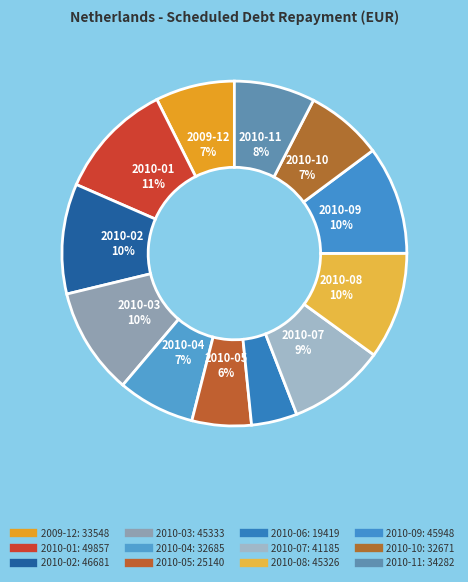

How many segments does this pie chart have?

12